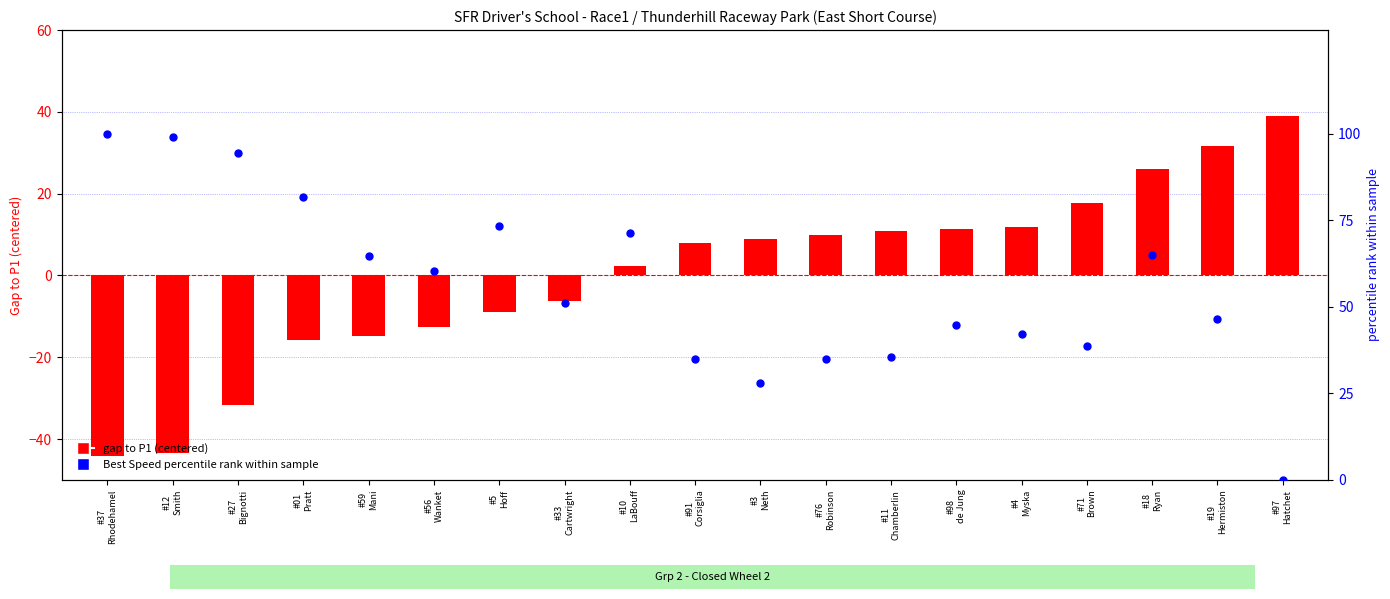

At how many categories does at least one series exceed 49?

10